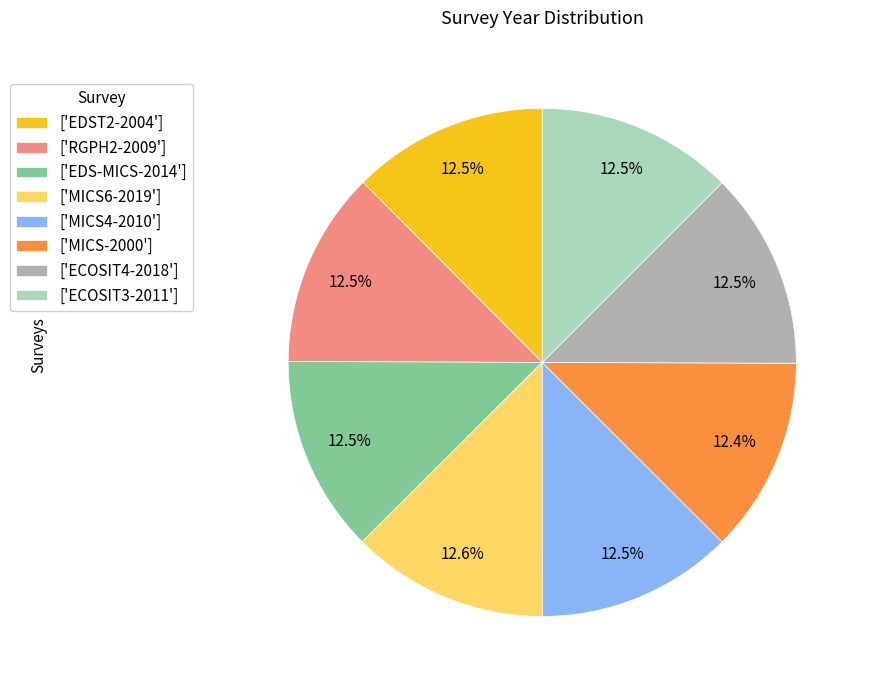

Does any single category account for the majority?

No